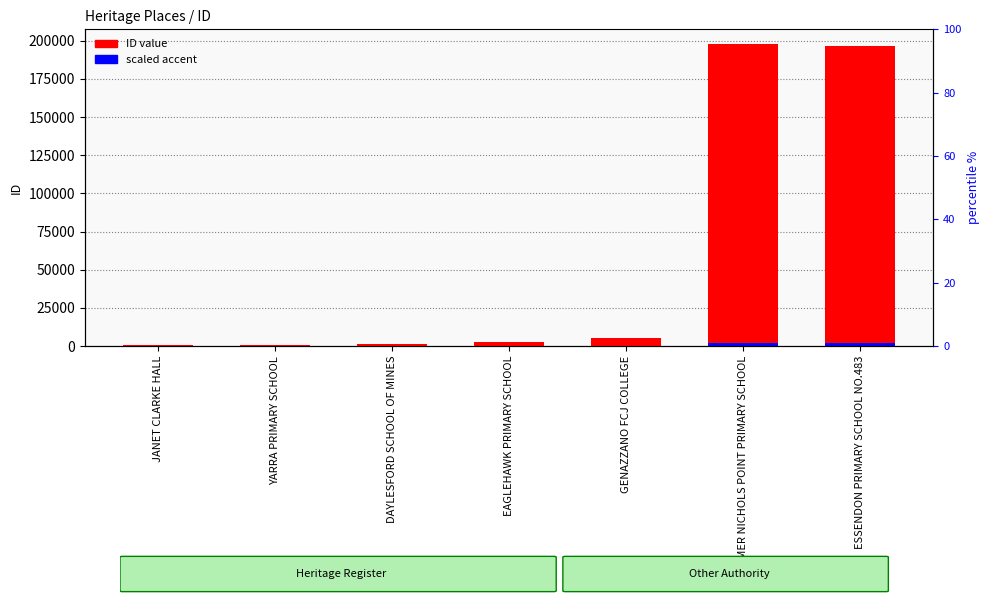

At which category is the sum across all series the highest?

FORMER NICHOLS POINT PRIMARY SCHOOL